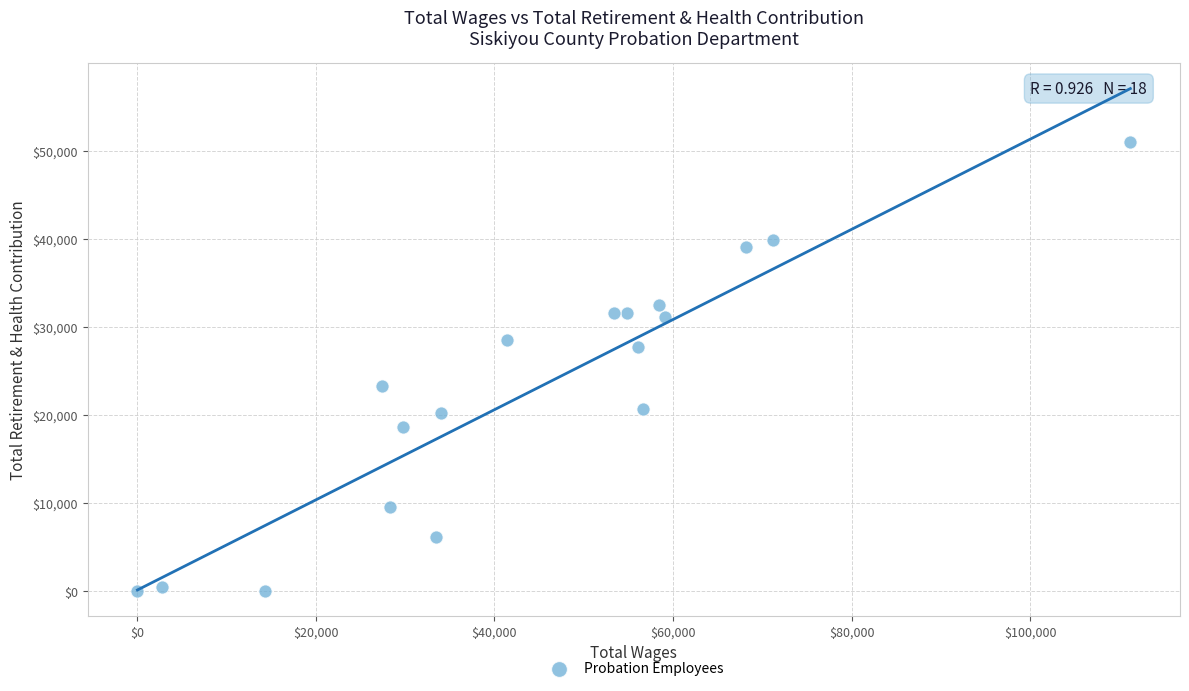

What is the range of Y values (max minus min)?

50915